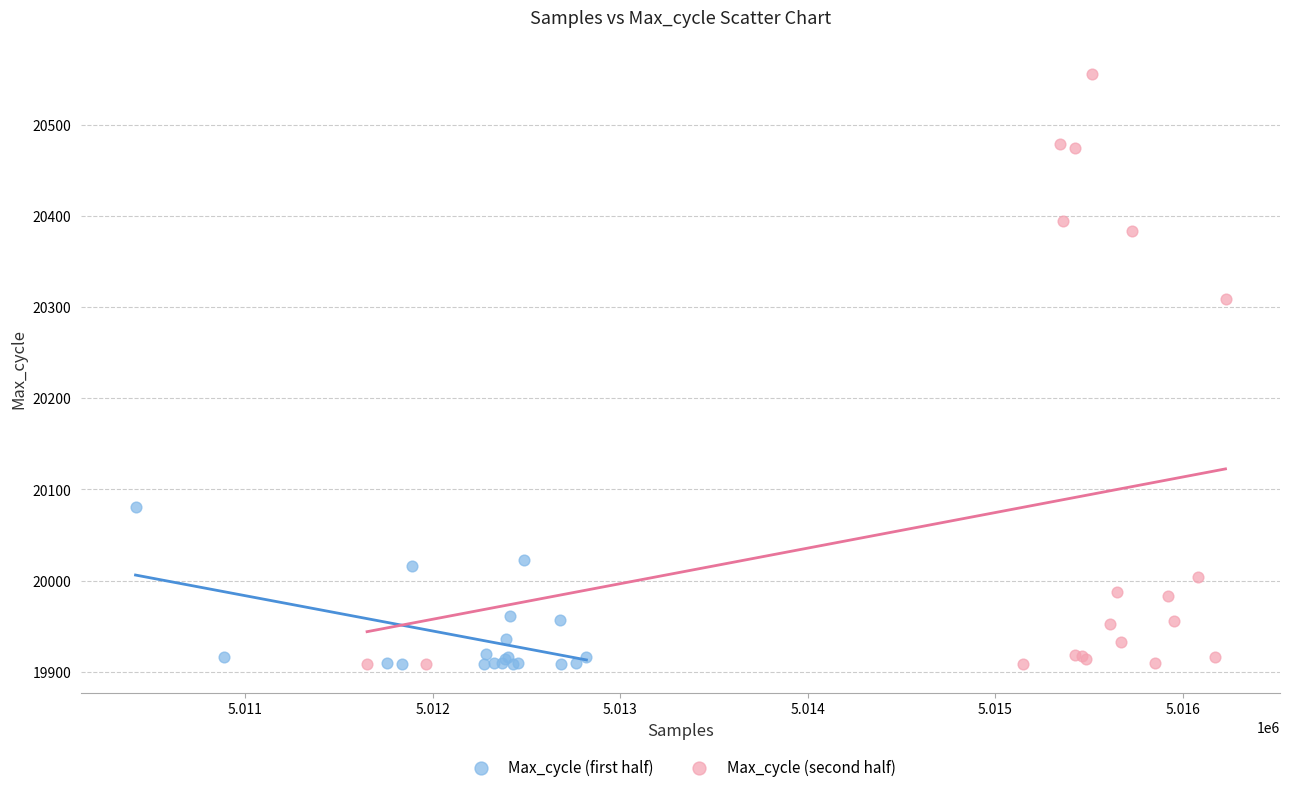

What are all the series names shown in the legend?

Max_cycle (first half), Max_cycle (second half)